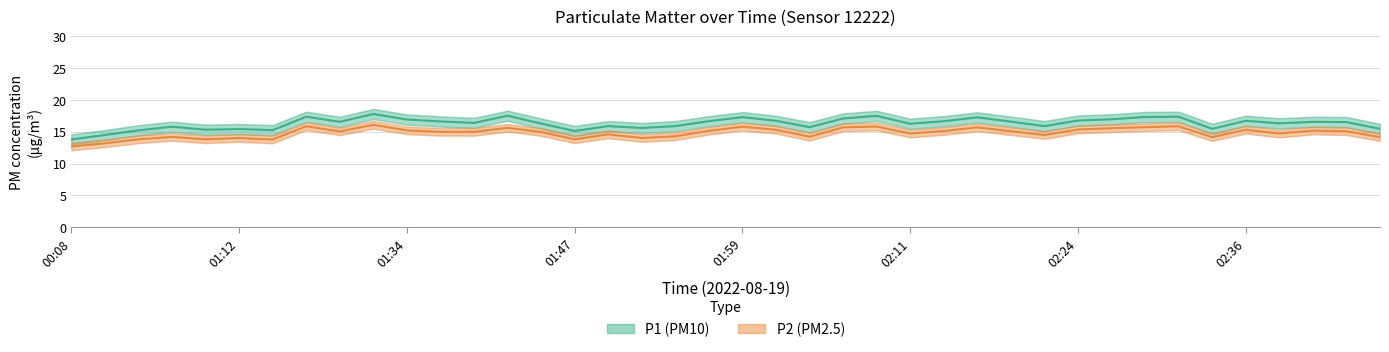

How many values in the P2 (PM2.5) series exceed 15?

20